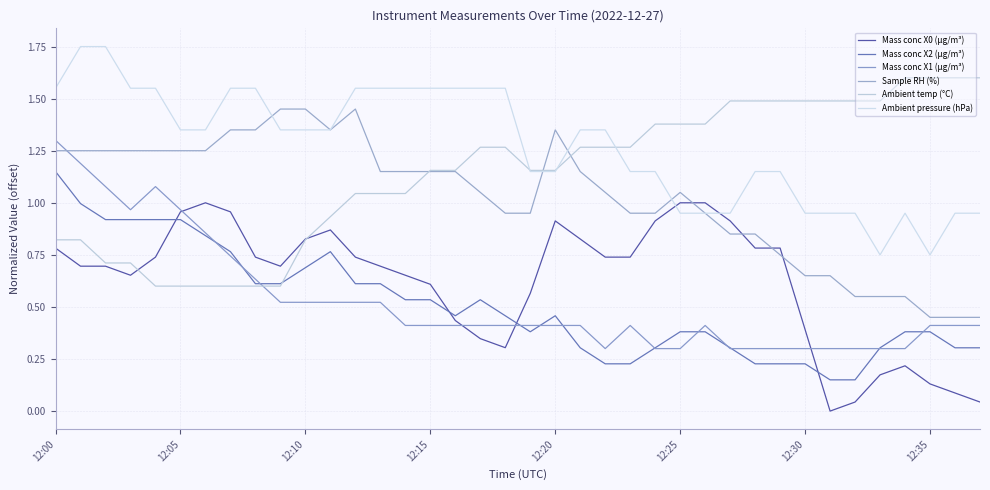

At which label is Mass conc X1 (μg/m³) closest to 0?

22